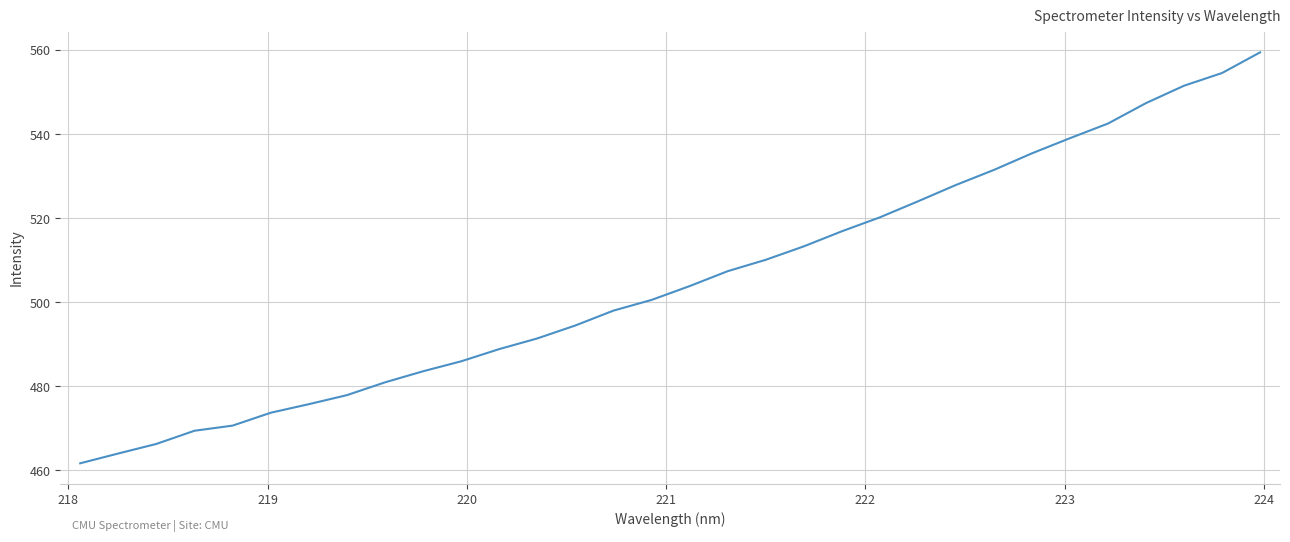

What is the maximum value shown in the chart?

559.5